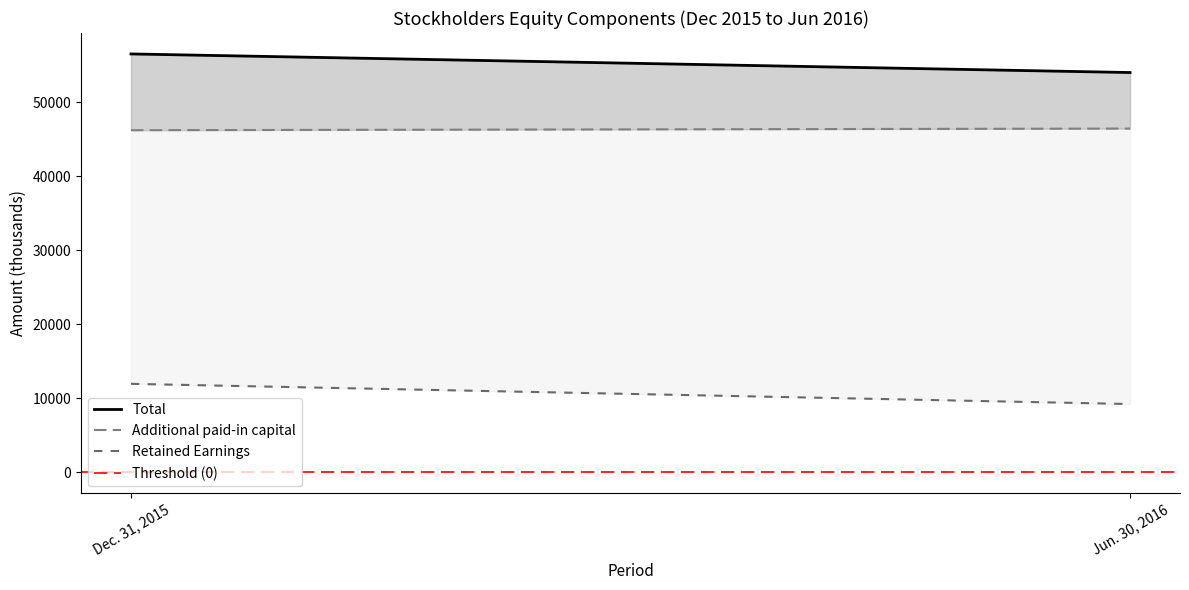

Which category has the lowest value across all series?

Dec. 31, 2015